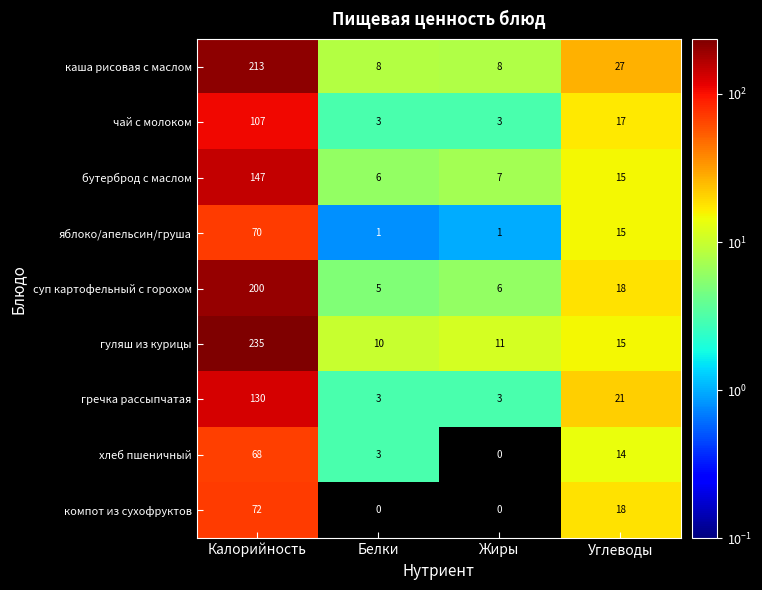

What is the difference between the maximum and second lowest values in the суп картофельный с горохом series?

194